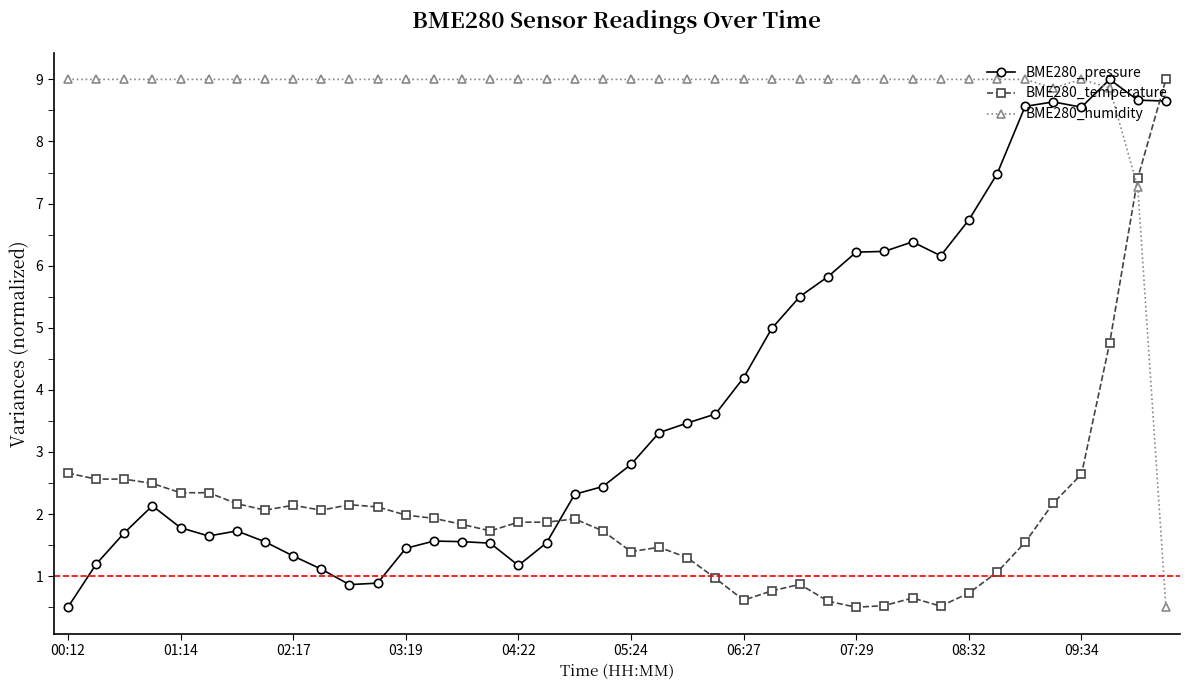

After their last crossing, which series has the higher values: BME280_pressure or BME280_temperature?

BME280_temperature